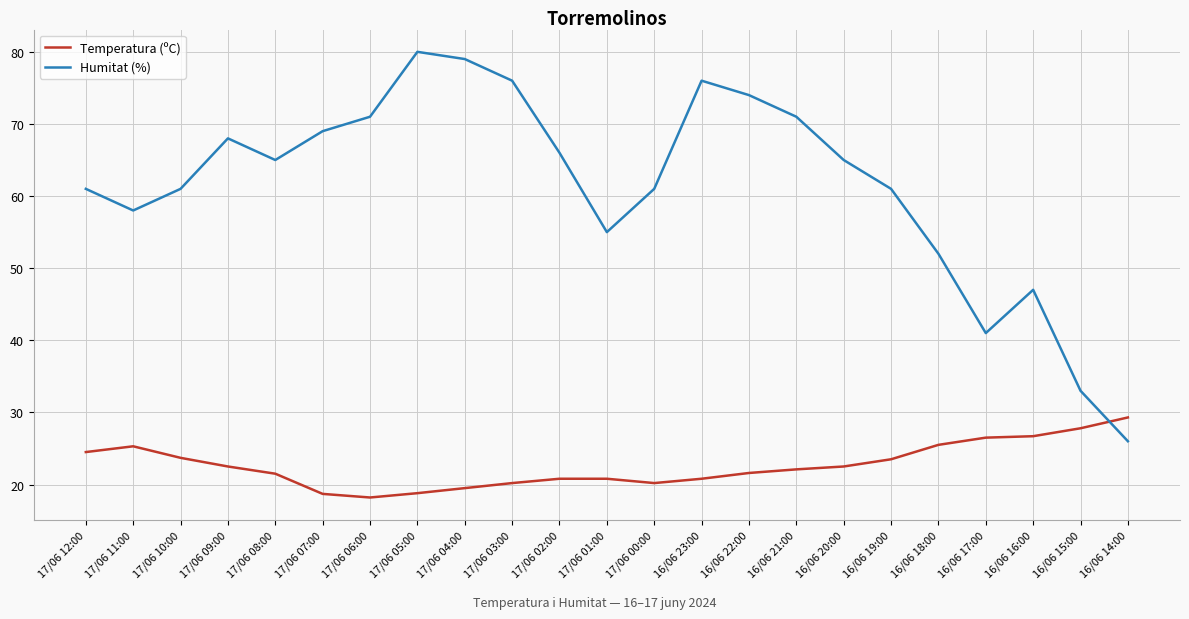

How many times do Temperatura (ºC) and Humitat (%) cross each other?

1